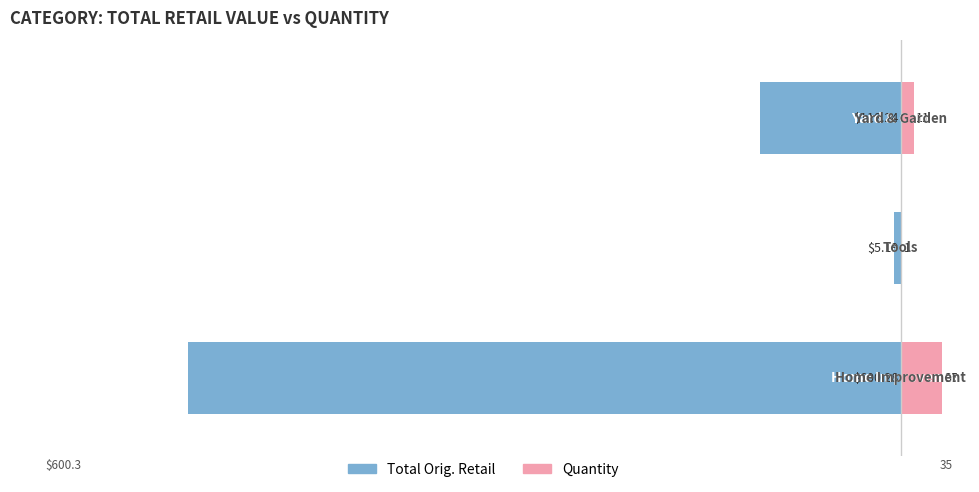

Between −700 and −600, which series saw the biggest shift?

Total Orig. Retail